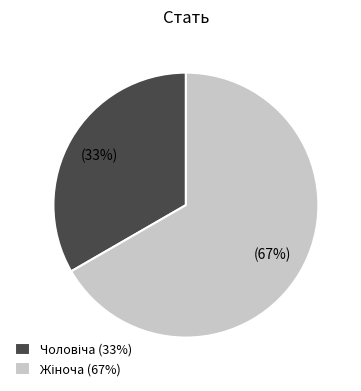

Is there a majority slice in this chart?

Yes